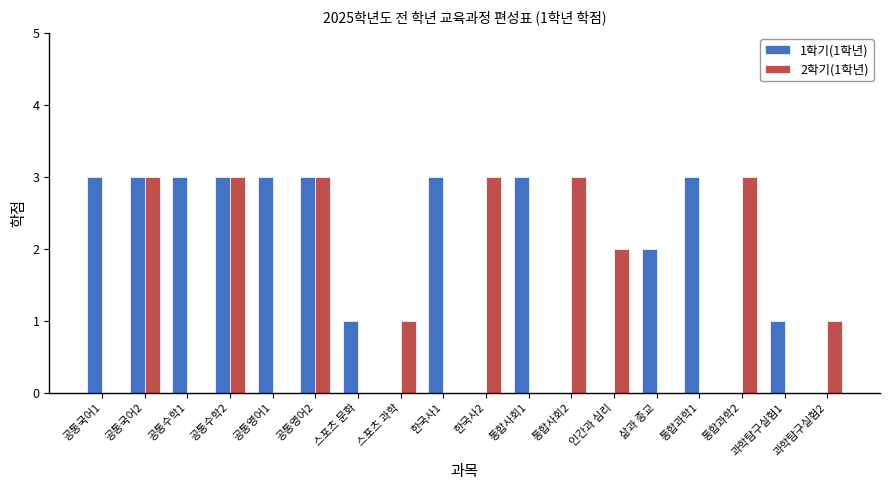

Does the chart contain stacked bars?

No